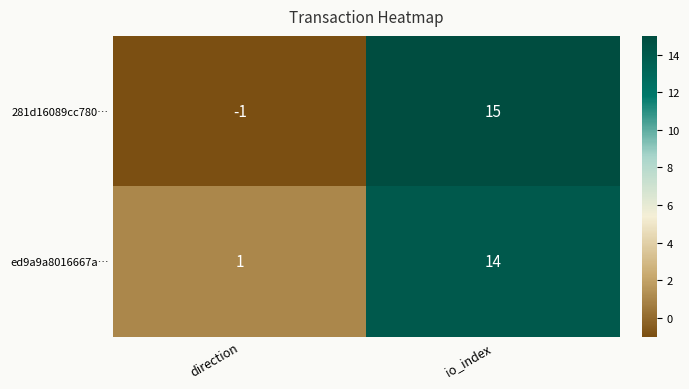

What is the greatest value displayed?

15